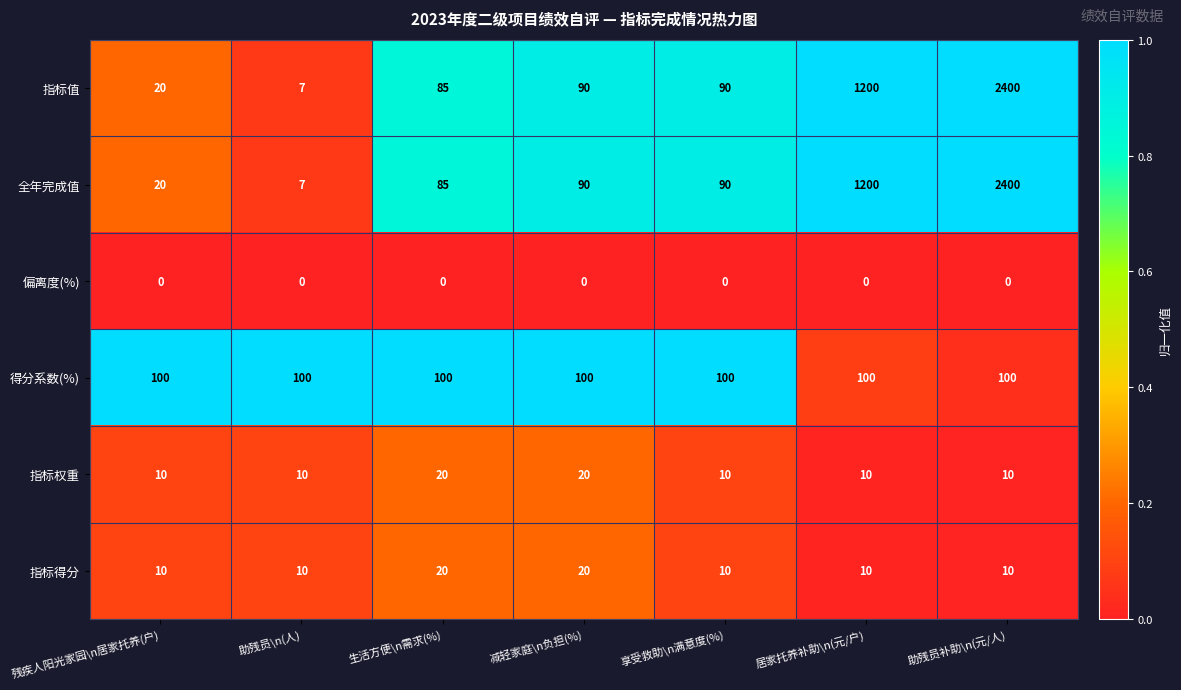

True or false: 全年完成值 has a value of 477 at 居家托养补助\n(元/户).

False